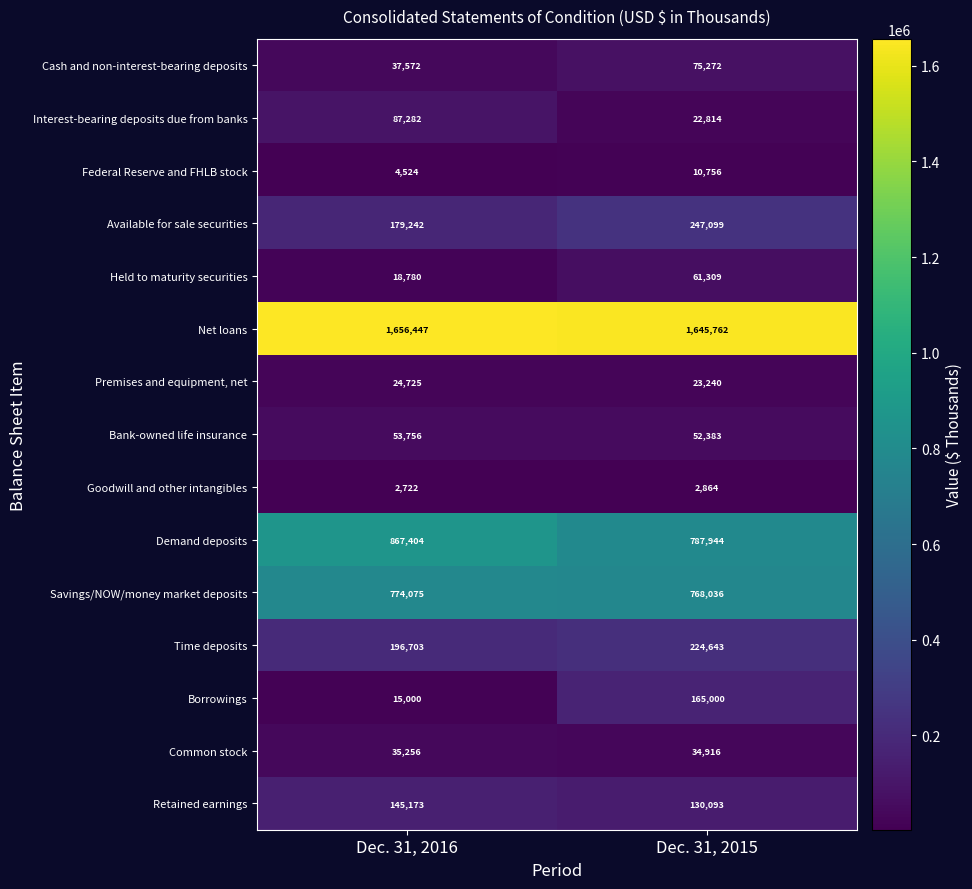

What is the average value of the Time deposits series?

210673